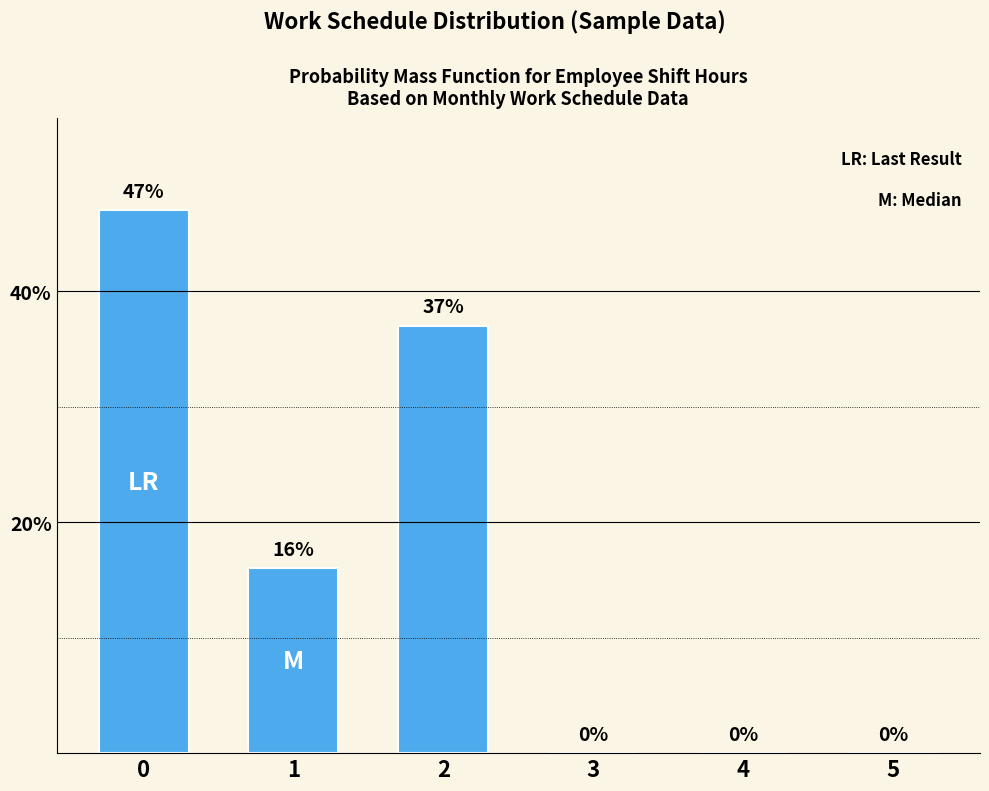

What is the maximum value shown in the chart?

47